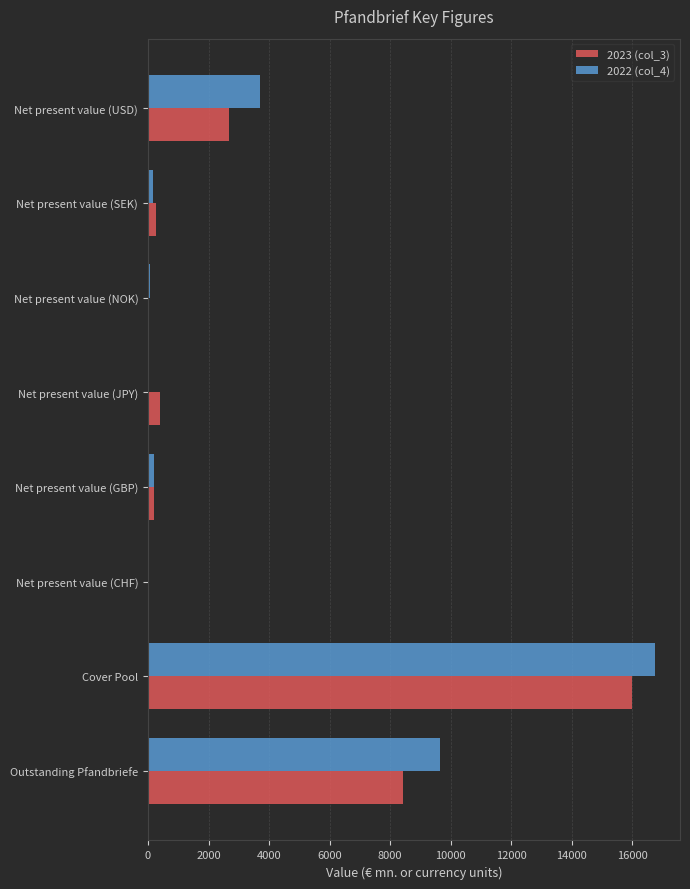

At which category is the sum across all series the highest?

Cover Pool